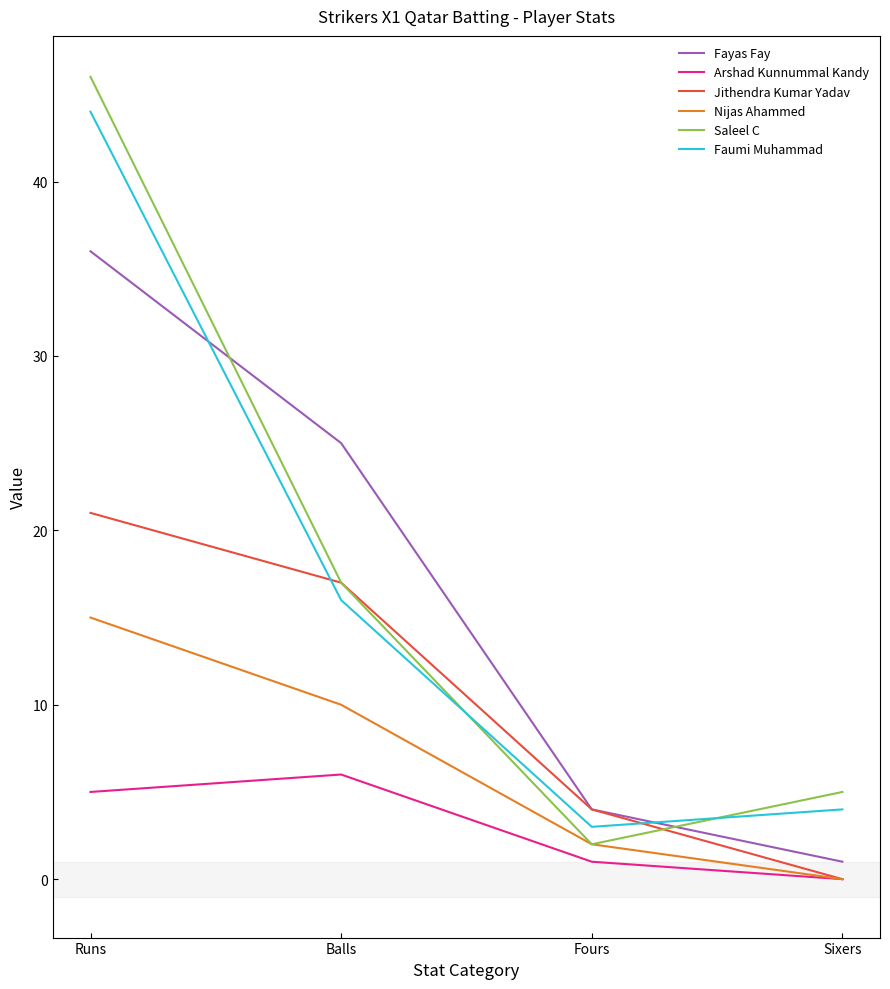

How many positive values does the Nijas Ahammed series have?

3